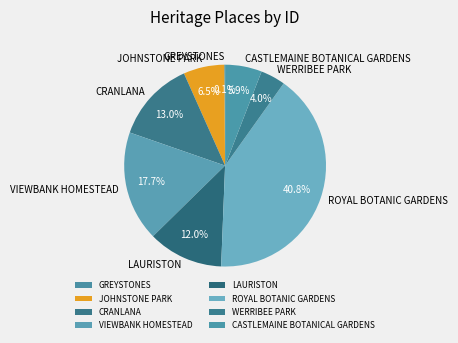

Which slice is the largest?

ROYAL BOTANIC GARDENS